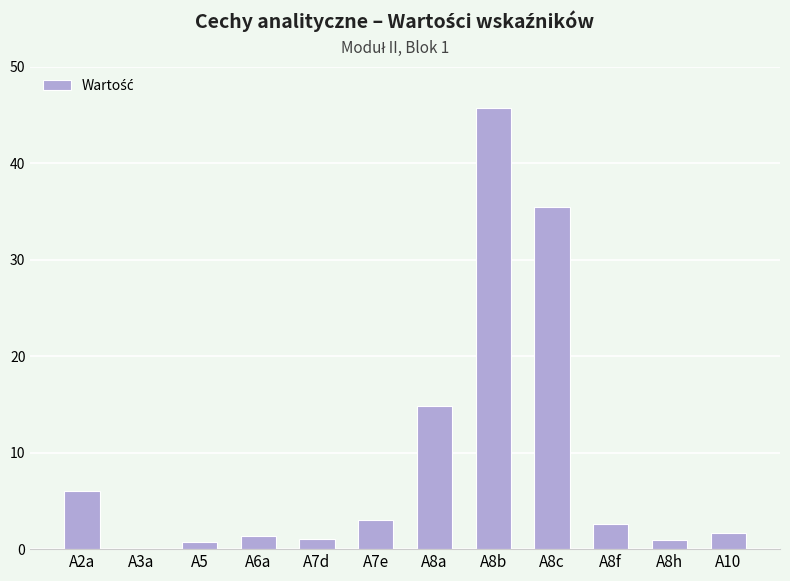

What is the sum of all values?

113.4